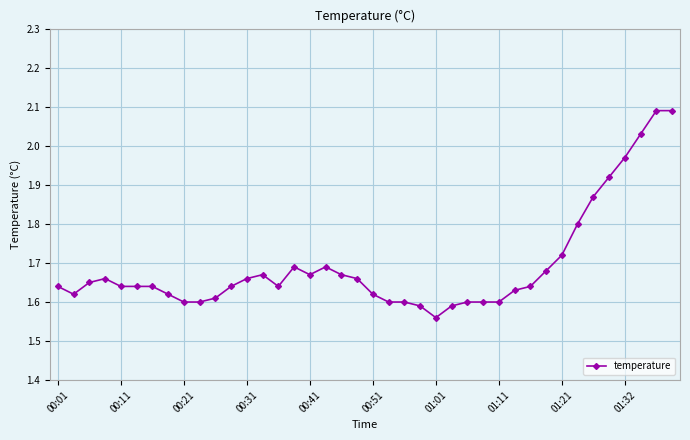

True or false: there are more than 2 points higher than both neighbors.

True